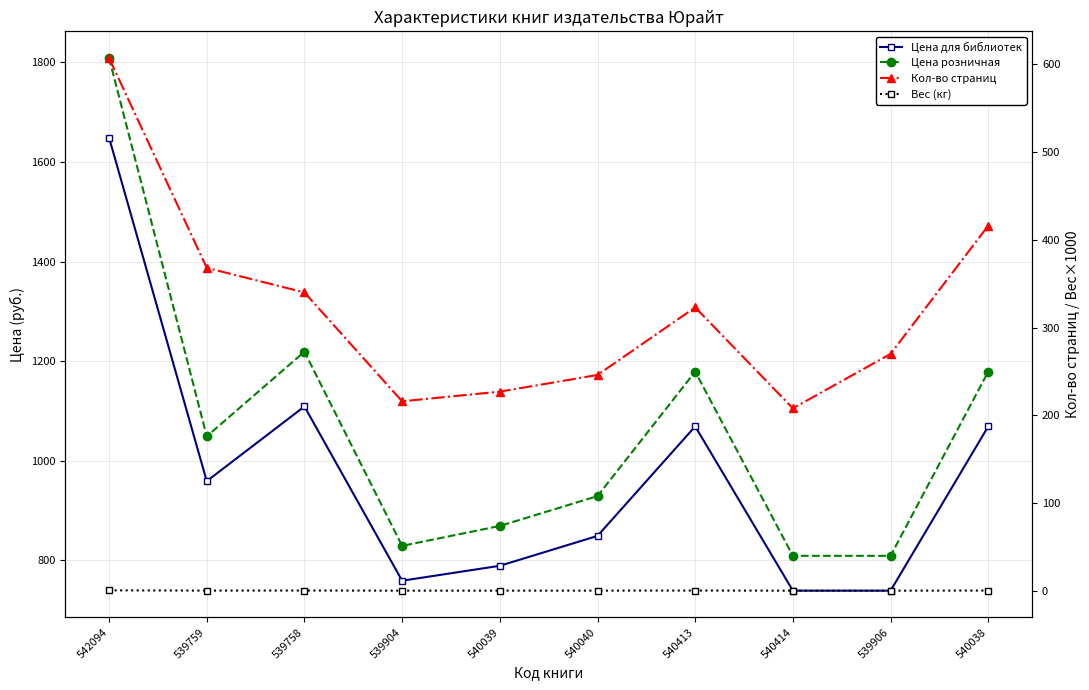

How many distinct data groups are displayed?

4